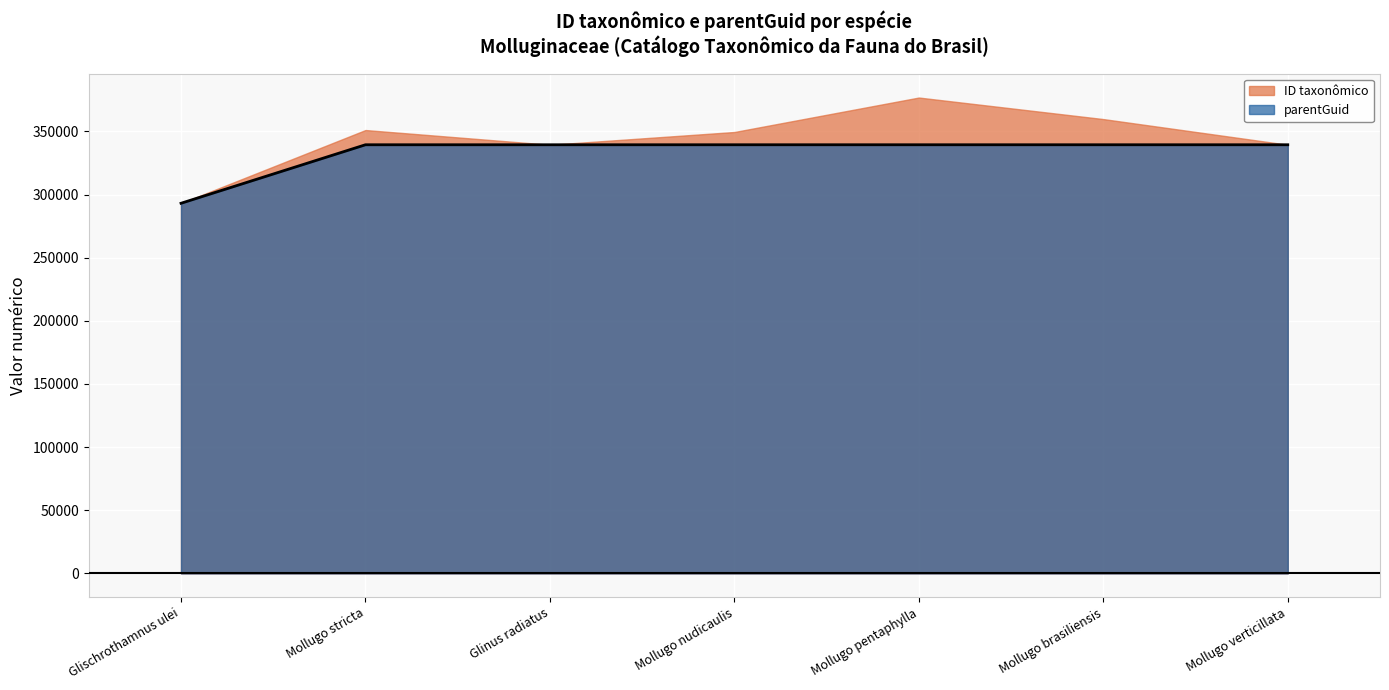

Count the number of data series in this chart.

2